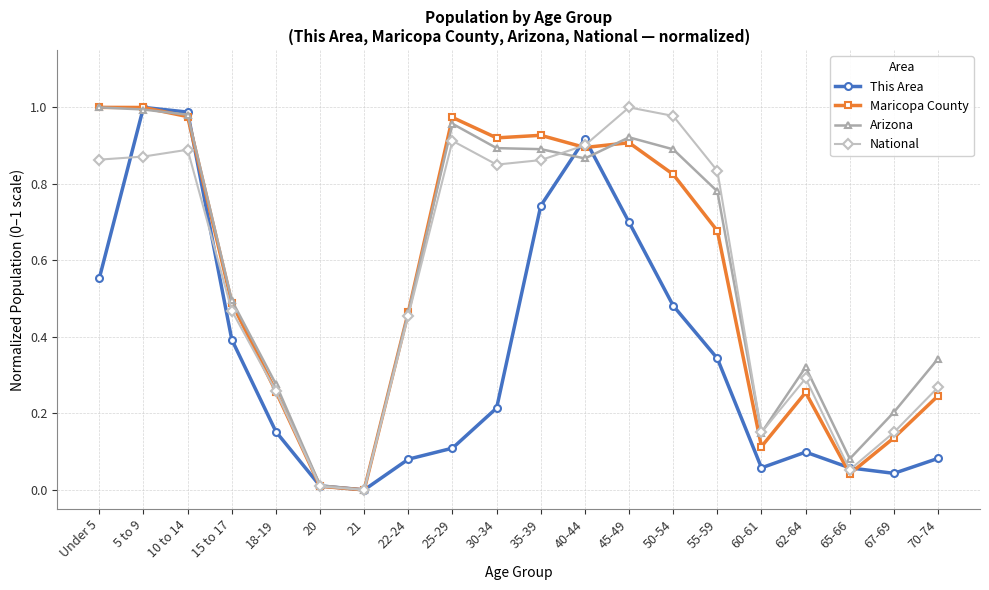

What position from the right is 15 to 17?

17